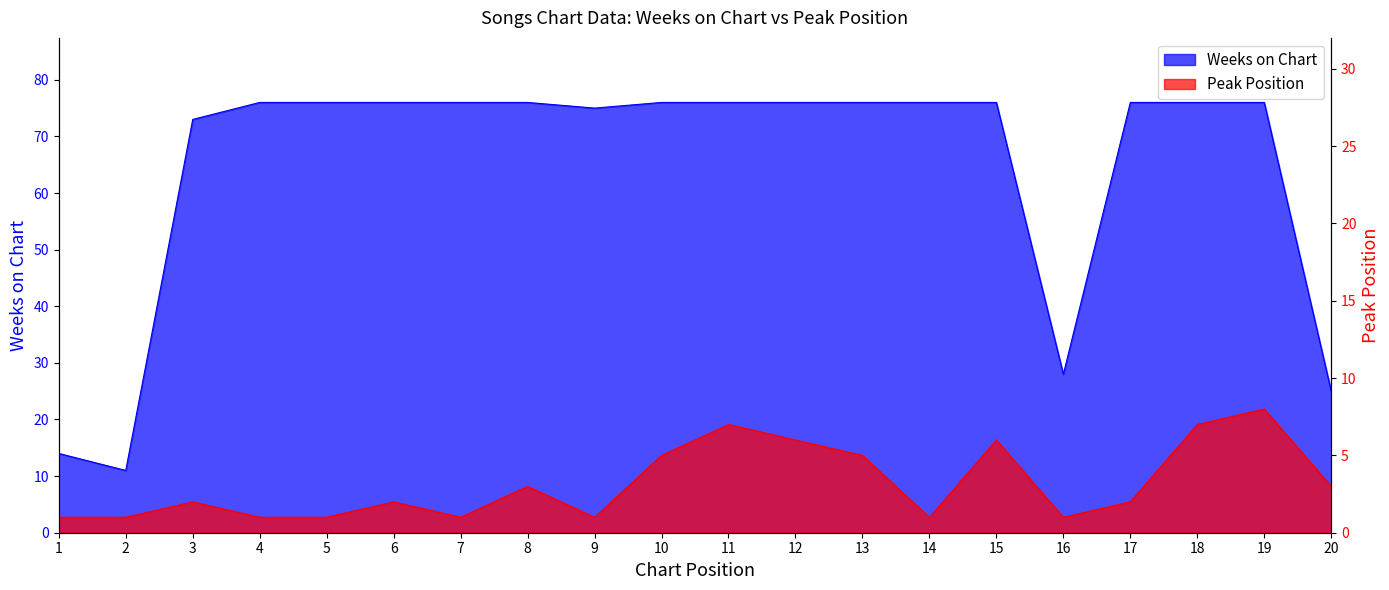

True or false: Weeks on Chart and Peak Position intersect in this chart.

False